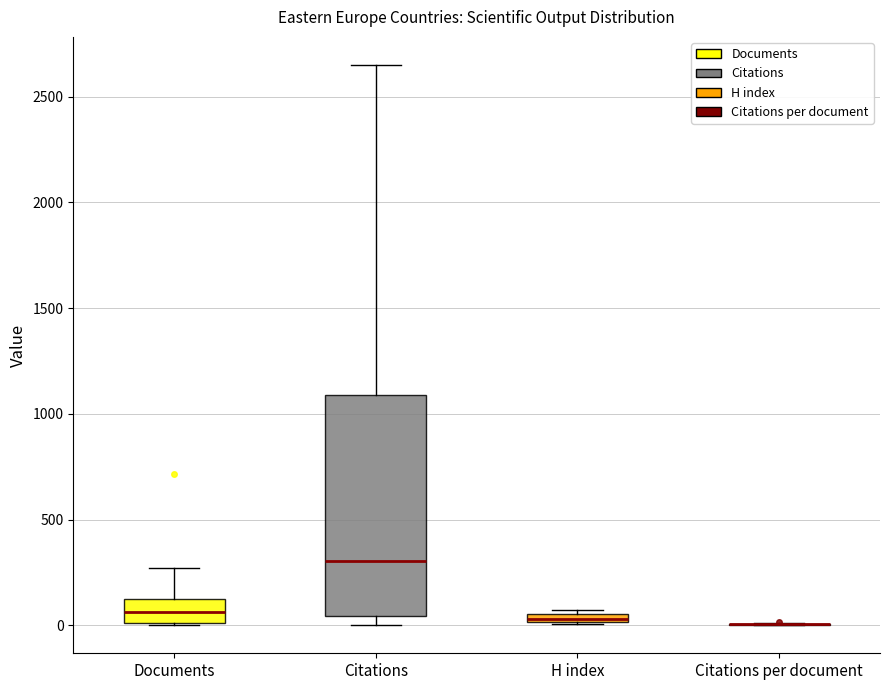

Which box is the tallest, from its lower edge to its upper edge?

Citations